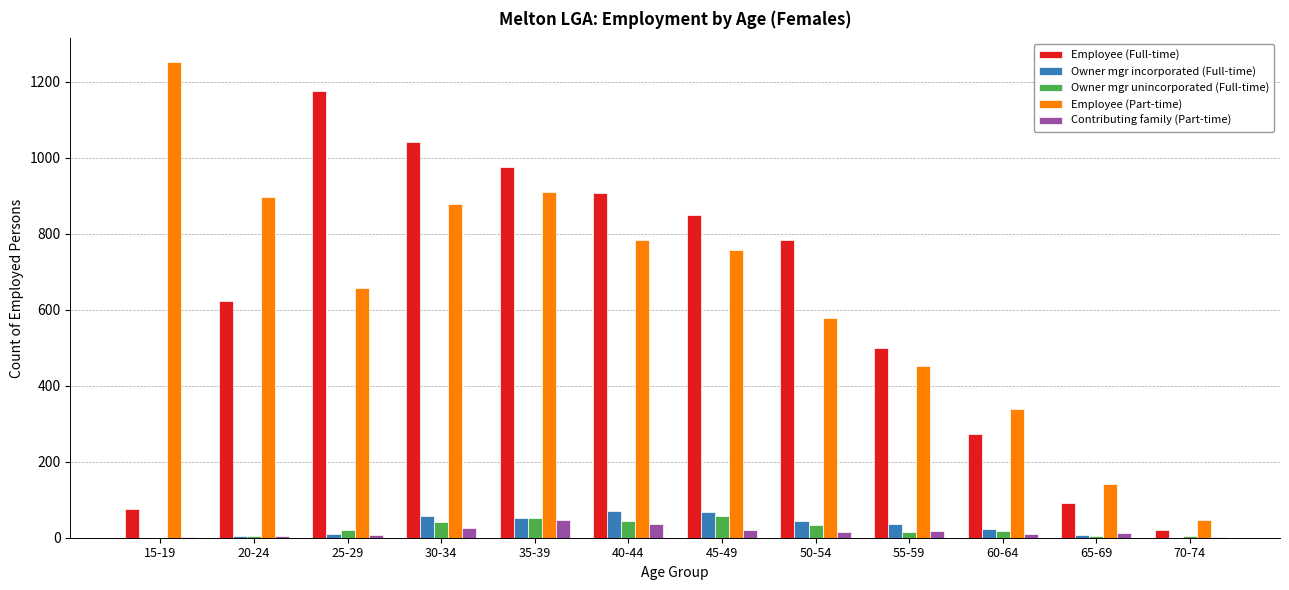

What is the maximum value for Employee (Part-time)?

1251